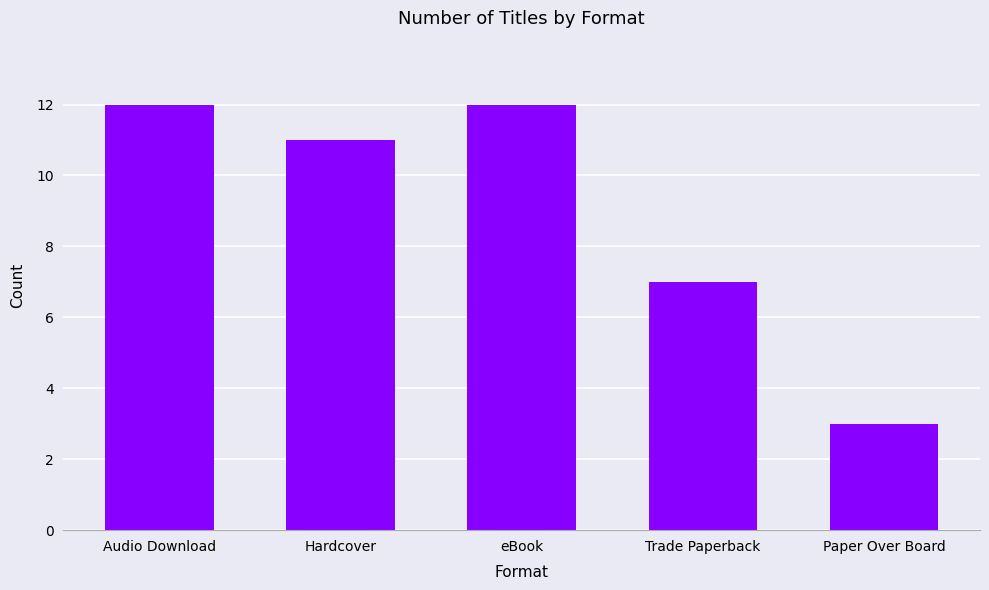

Does the chart contain stacked bars?

No